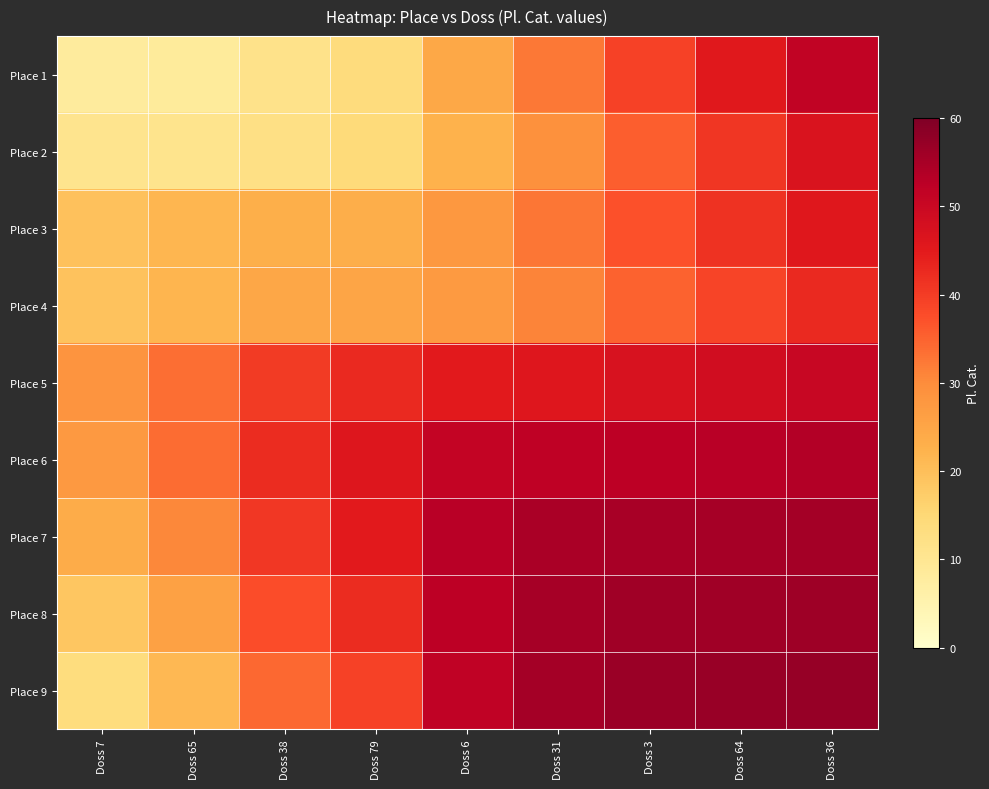

Reading right to left, what are all the values shown in this chart?

Place 1: Doss 36=51.6	Doss 64=45.3	Doss 3=39.3	Doss 31=32.4	Doss 6=24.4	Doss 79=13.7	Doss 38=11.3	Doss 65=8.3	Doss 7=8.0
Place 2: Doss 36=46.8	Doss 64=41.0	Doss 3=35.4	Doss 31=29.2	Doss 6=22.3	Doss 79=14.1	Doss 38=12.3	Doss 65=11.0	Doss 7=10.7
Place 3: Doss 36=45.7	Doss 64=41.3	Doss 3=37.2	Doss 31=32.7	Doss 6=27.9	Doss 79=23.2	Doss 38=23.0	Doss 65=21.7	Doss 7=19.7
Place 4: Doss 36=42.8	Doss 64=38.8	Doss 3=35.0	Doss 31=31.0	Doss 6=27.2	Doss 79=25.0	Doss 38=24.8	Doss 65=21.9	Doss 7=19.3
Place 5: Doss 36=50.3	Doss 64=48.7	Doss 3=47.2	Doss 31=45.8	Doss 6=45.0	Doss 79=42.8	Doss 38=40.1	Doss 65=33.7	Doss 7=28.6
Place 6: Doss 36=53.7	Doss 64=52.9	Doss 3=52.3	Doss 31=52.0	Doss 6=51.2	Doss 79=46.0	Doss 38=42.3	Doss 65=33.8	Doss 7=27.6
Place 7: Doss 36=55.4	Doss 64=55.1	Doss 3=55.0	Doss 31=54.7	Doss 6=52.8	Doss 79=45.0	Doss 38=40.8	Doss 65=30.6	Doss 7=23.7
Place 8: Doss 36=56.1	Doss 64=56.0	Doss 3=55.9	Doss 31=55.1	Doss 6=52.3	Doss 79=42.2	Doss 38=37.7	Doss 65=26.0	Doss 7=18.7
Place 9: Doss 36=57.0	Doss 64=56.9	Doss 3=56.6	Doss 31=55.3	Doss 6=51.7	Doss 79=39.2	Doss 38=34.3	Doss 65=21.2	Doss 7=13.4